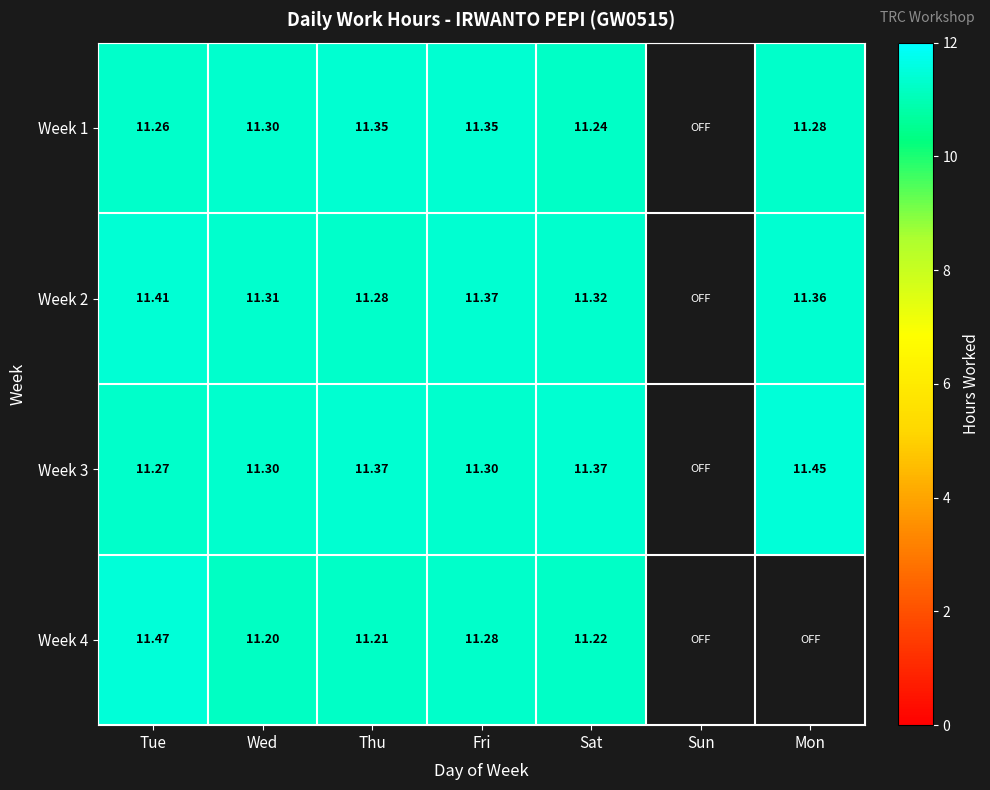

Is the value of Week 4 at Wed greater than the value of Week 2 at Thu?

No